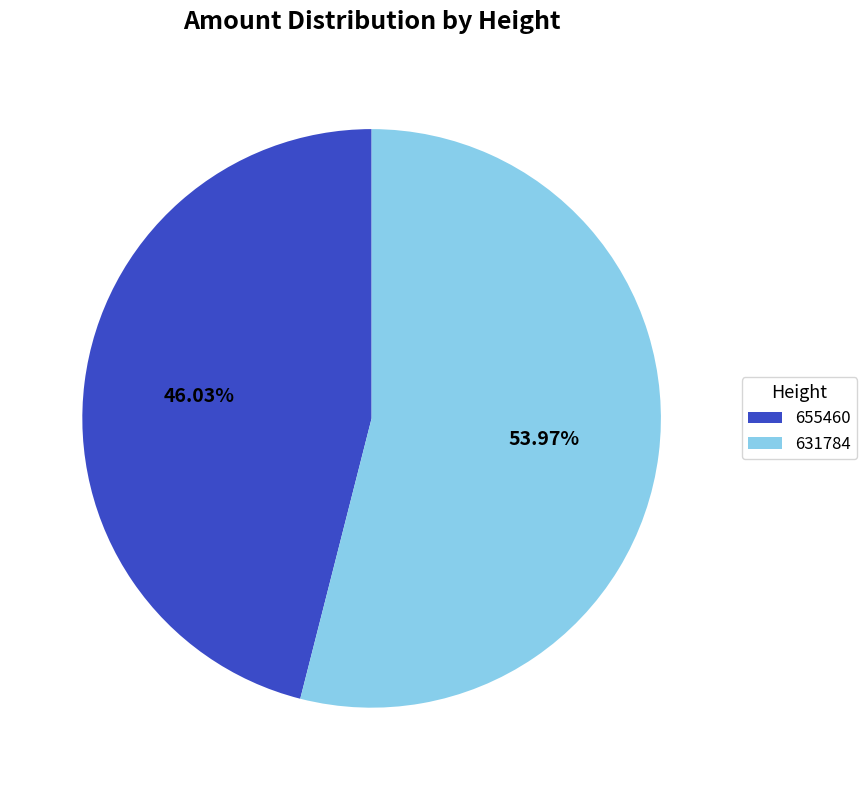

Does any single category account for the majority?

Yes